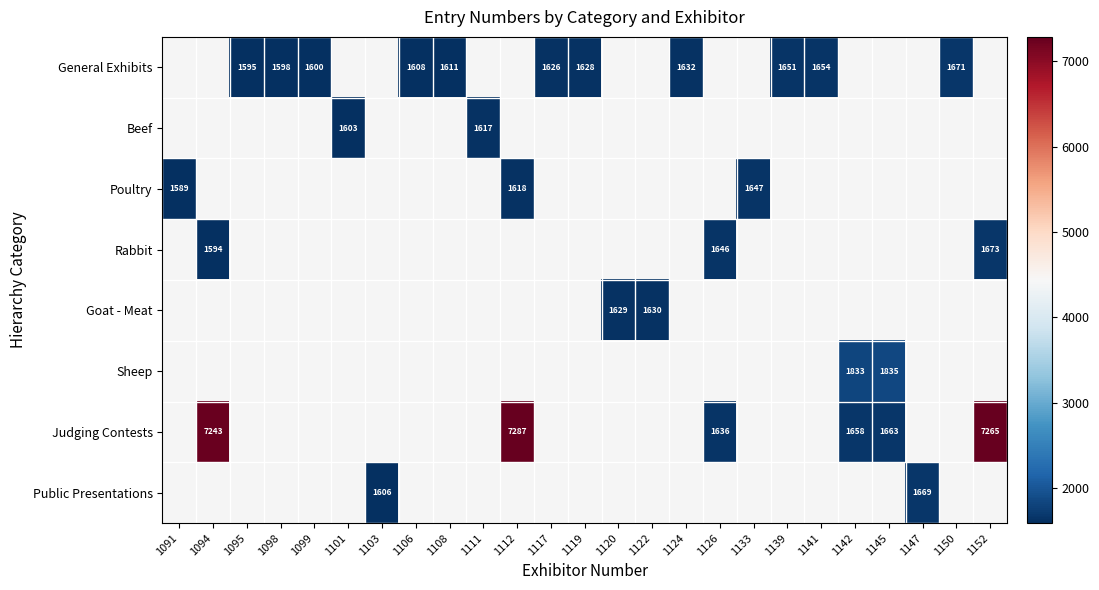

How many data points does each series have?

25